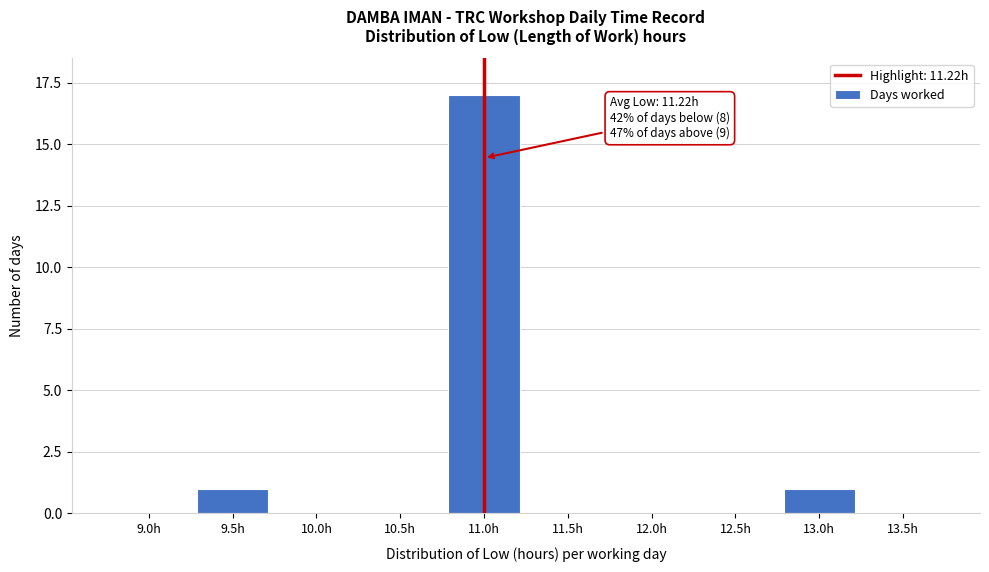

Reading left to right, what are all the values shown in this chart?

9.0h=0	9.5h=1	10.0h=0	10.5h=0	11.0h=17	11.5h=0	12.0h=0	12.5h=0	13.0h=1	13.5h=0